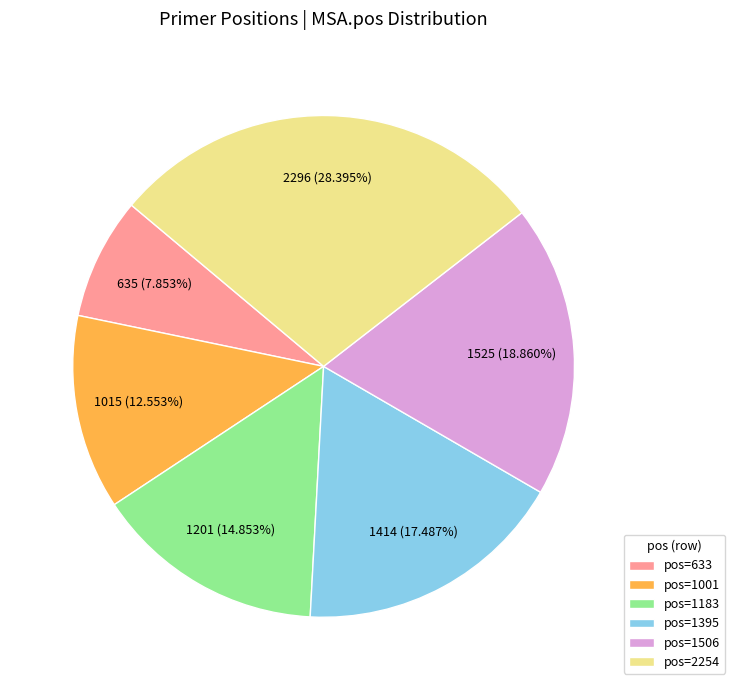

Approximately how many times larger is the value at pos=1183 compared to pos=633?

1.9